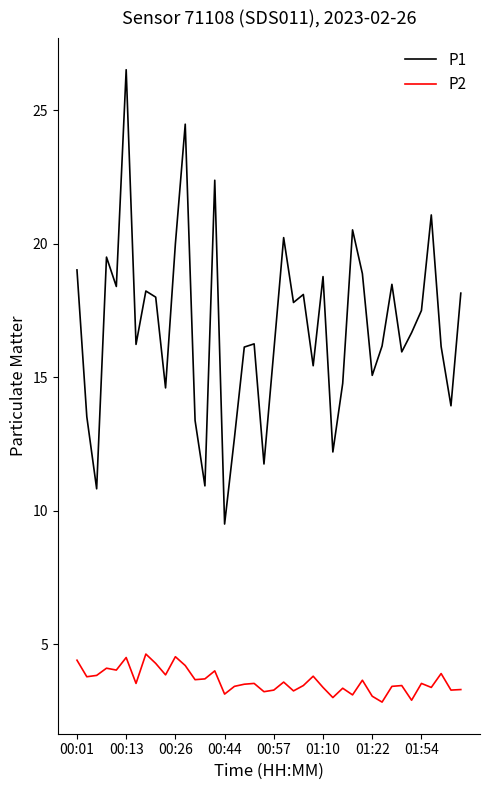

List the series in order of their overall mean, lowest first.

P2, P1